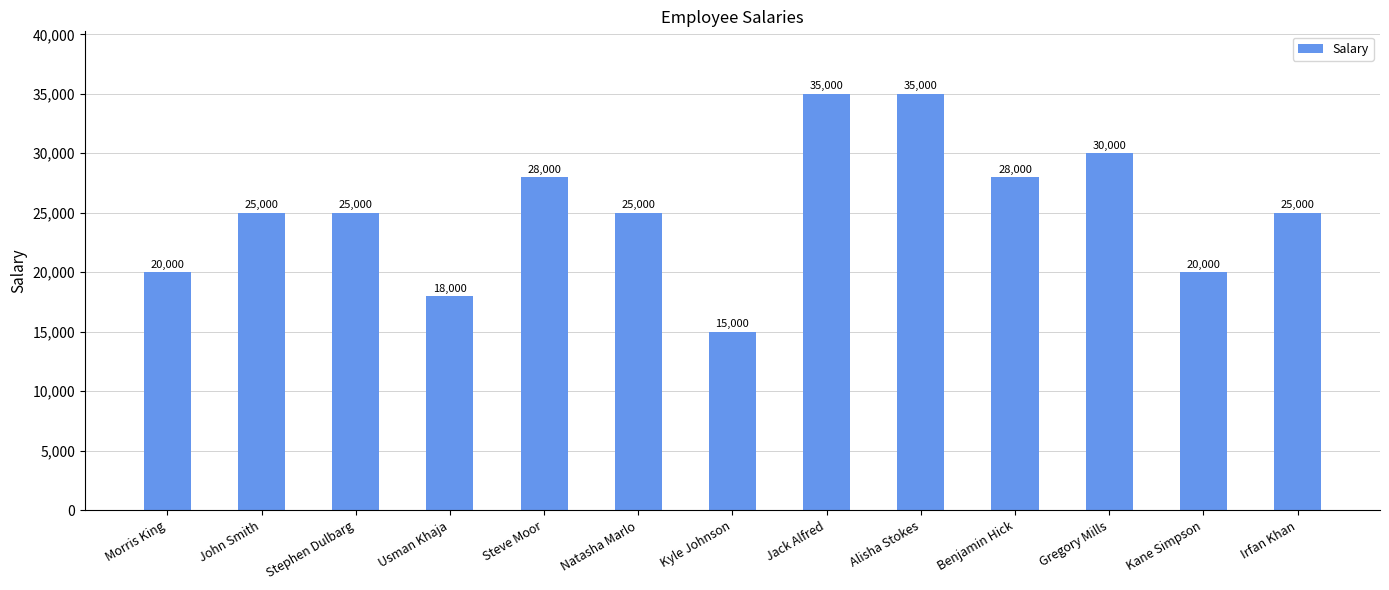

Count the number of data series in this chart.

1